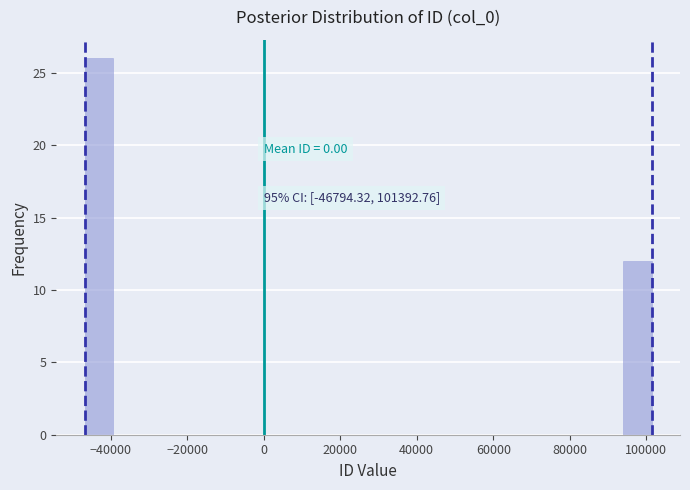

Read against the x-axis, roughly where is the centre of the tallest bar?

-44000